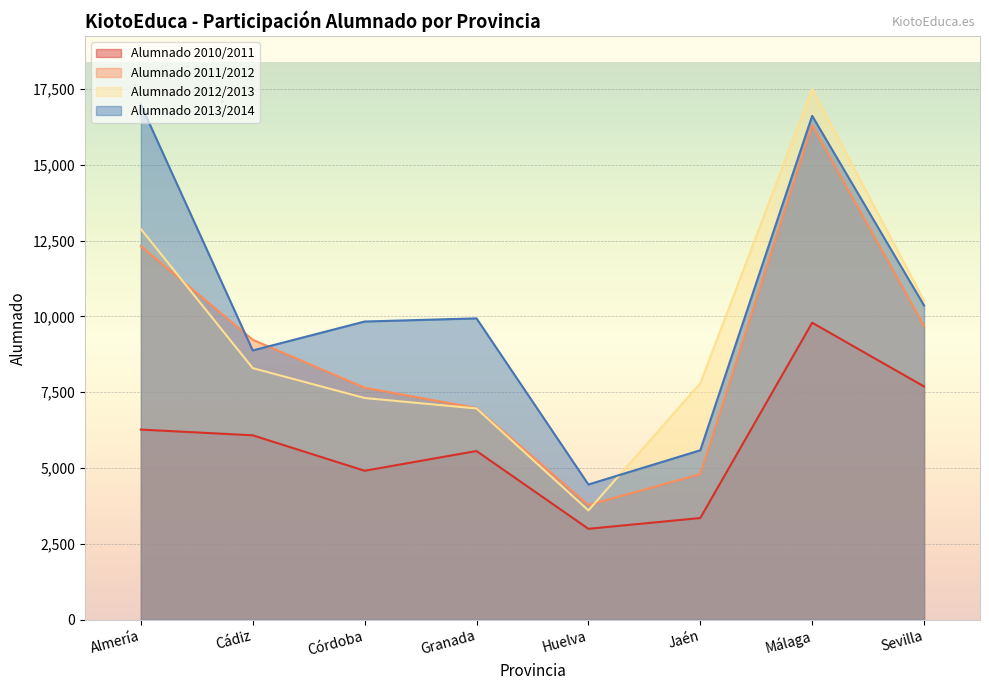

How many values in the Alumnado 2010/2011 series exceed 6078?

3